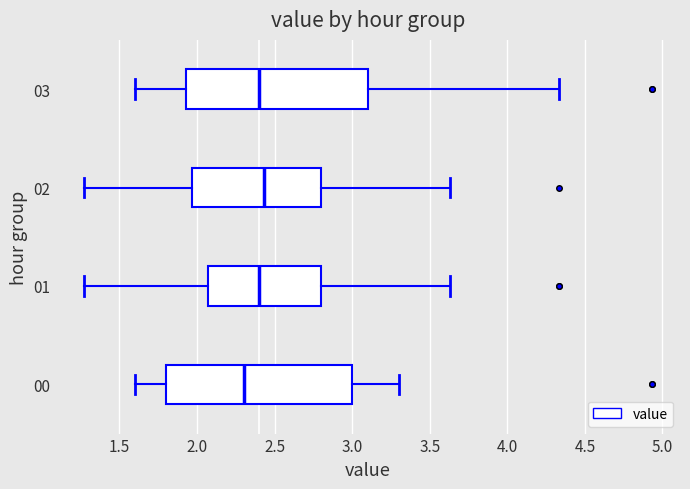

Where does the median line of the box at y = 03 sit on the x-axis? The values are not printed on the chart, so give them approximately, as read against the axis.

2.40